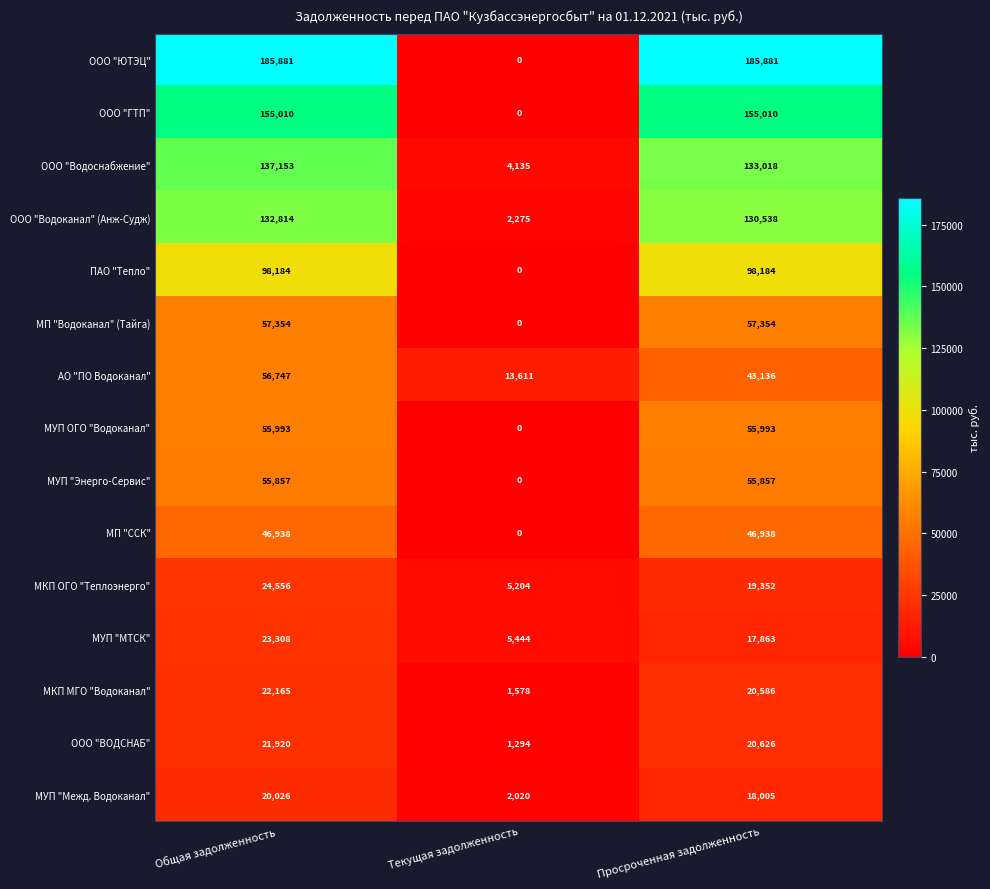

What is the spread (max minus min) of values at Текущая задолженность?

13611